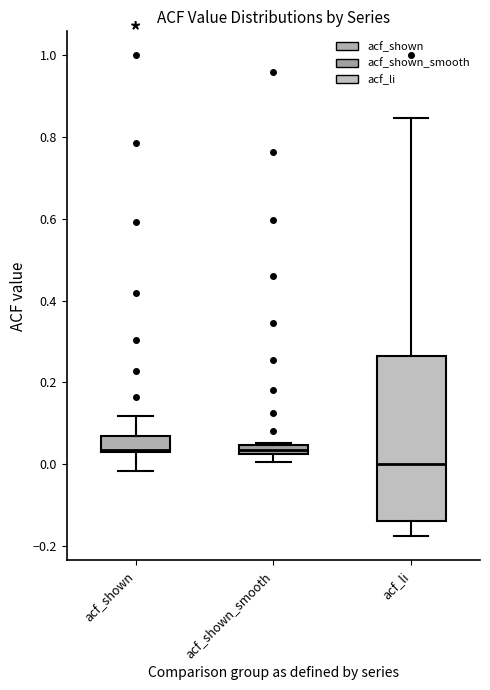

Where is the lower edge of the box for acf_shown_smooth on the y-axis? The values are not printed on the chart, so give them approximately, as read against the axis.

0.02